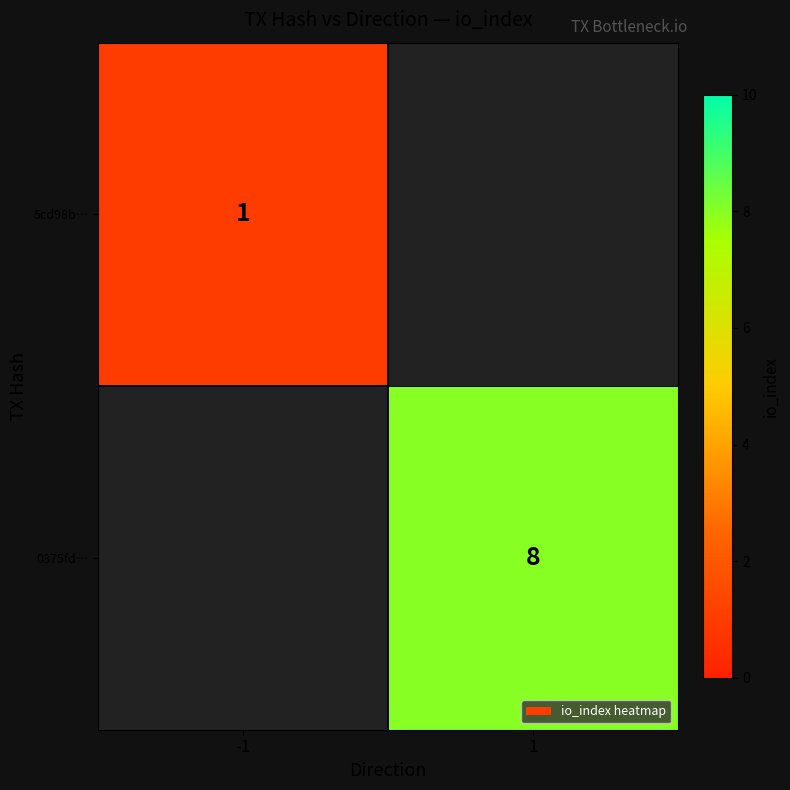

Is it true that 0375fd… equals 13 at 1?

False